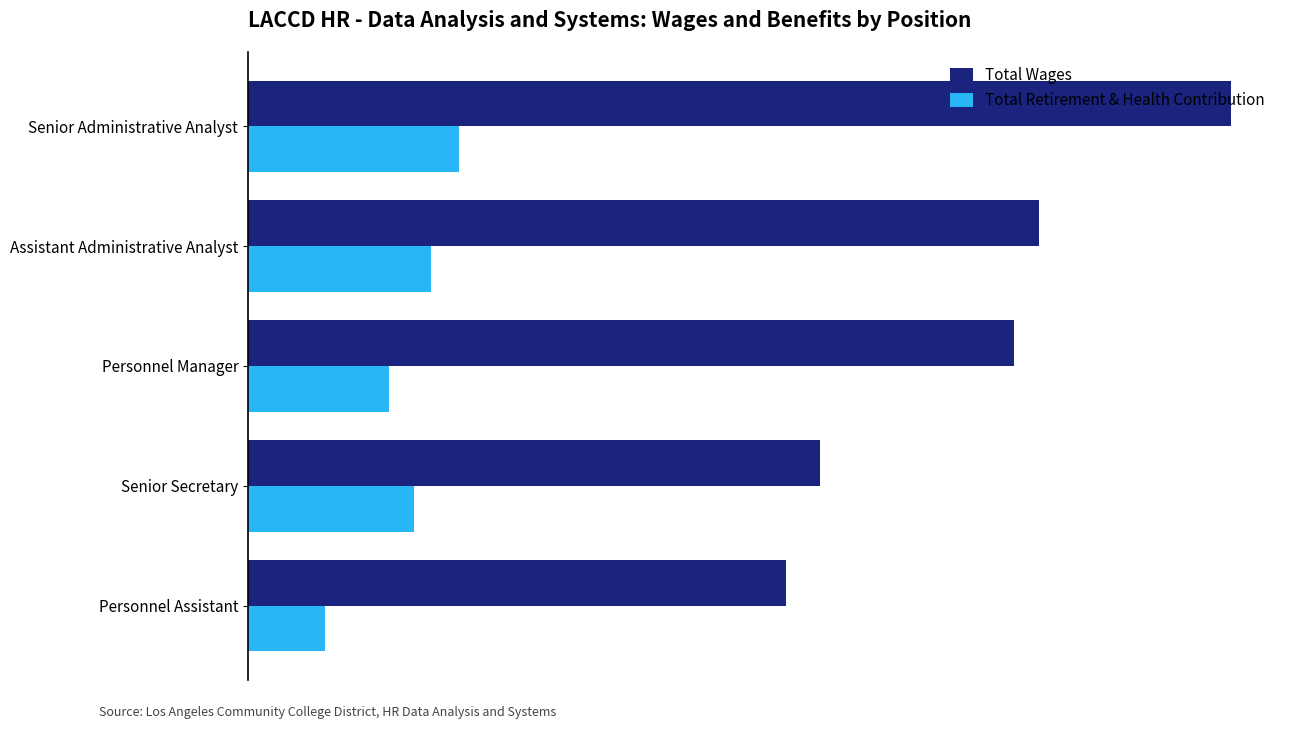

Where is Total Wages nearest to the value 63596?

Personnel Manager